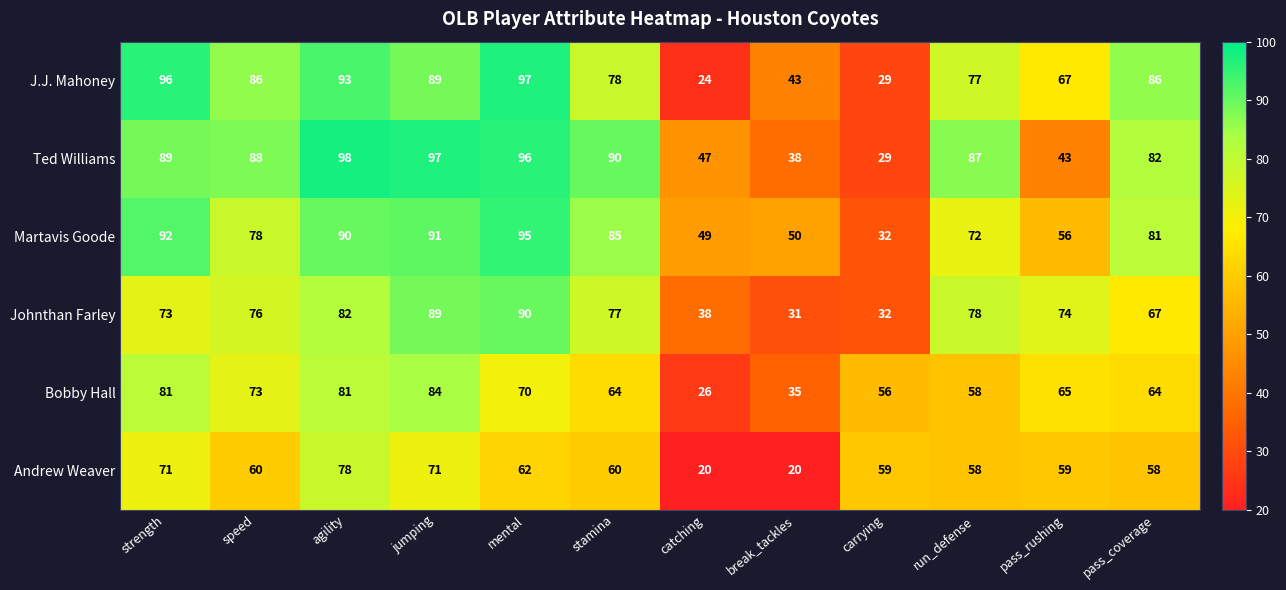

What is the spread (max minus min) of values at jumping?

26